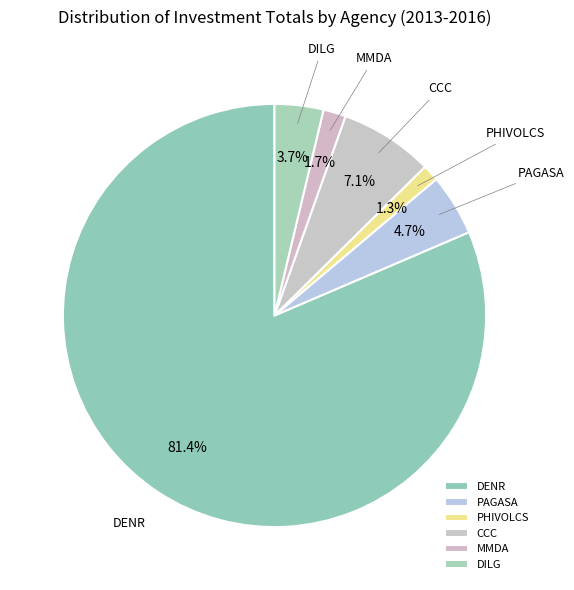

Which slice is the largest?

DENR